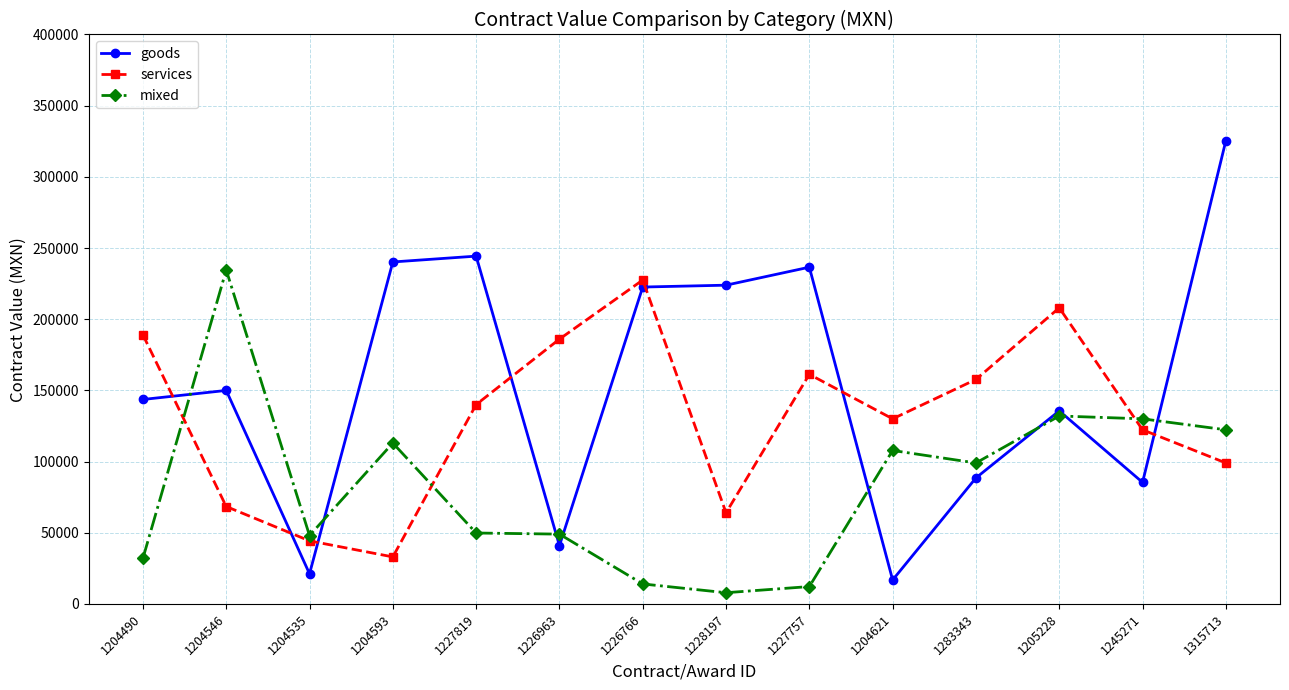

List the series in order of their peak value, lowest first.

services, mixed, goods